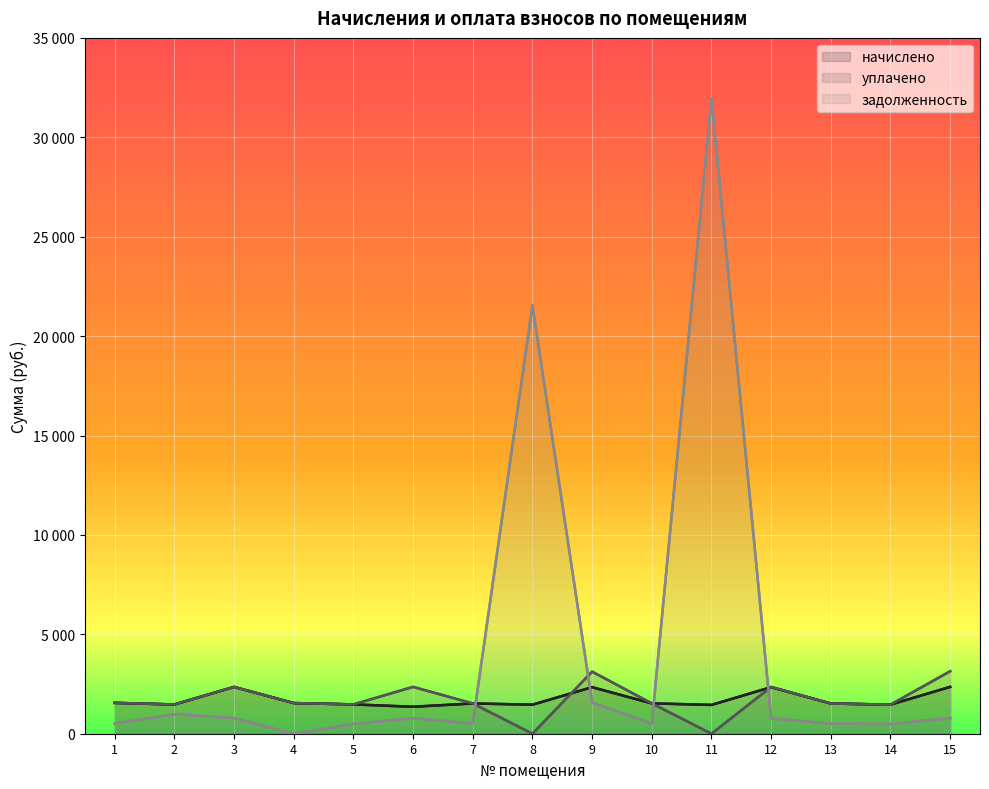

After their last crossing, which series has the higher values: начислено or задолженность?

начислено